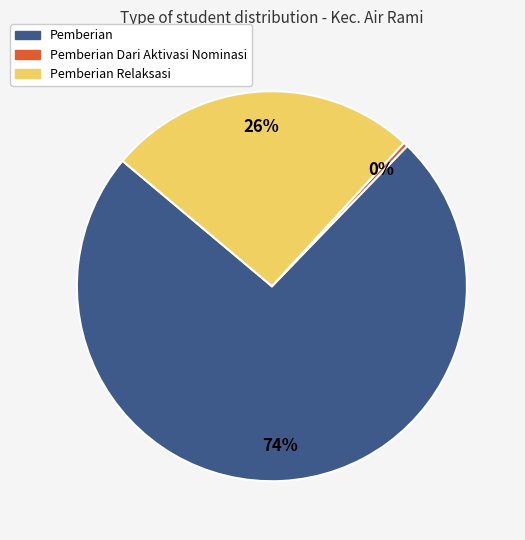

Count the number of slices in the pie.

3